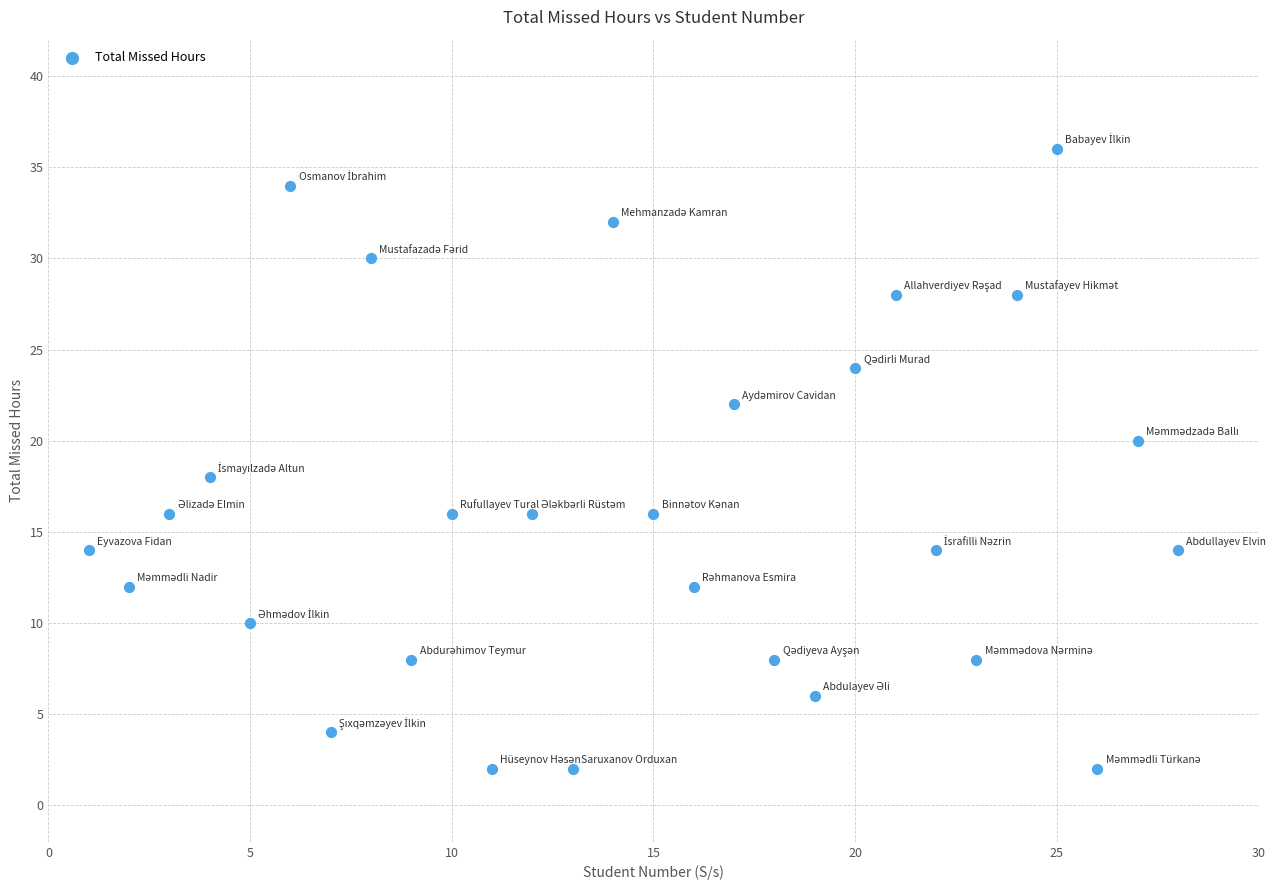

What is the range of X values (max minus min)?

27